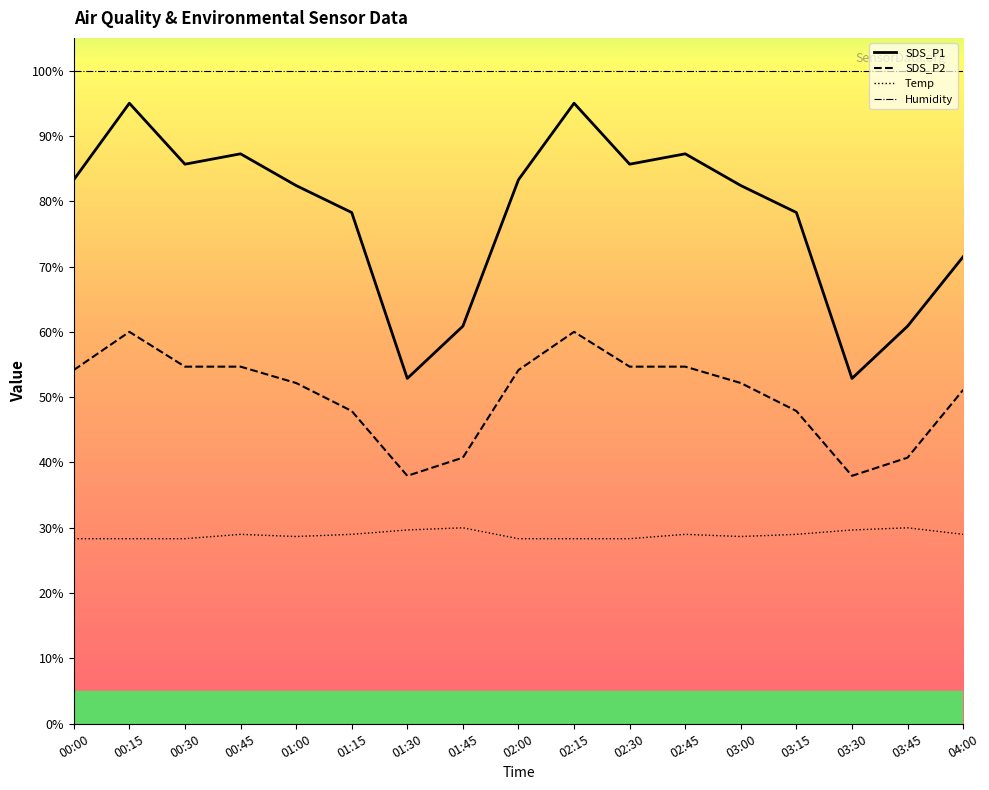

What is the minimum value shown in the chart?

28.3